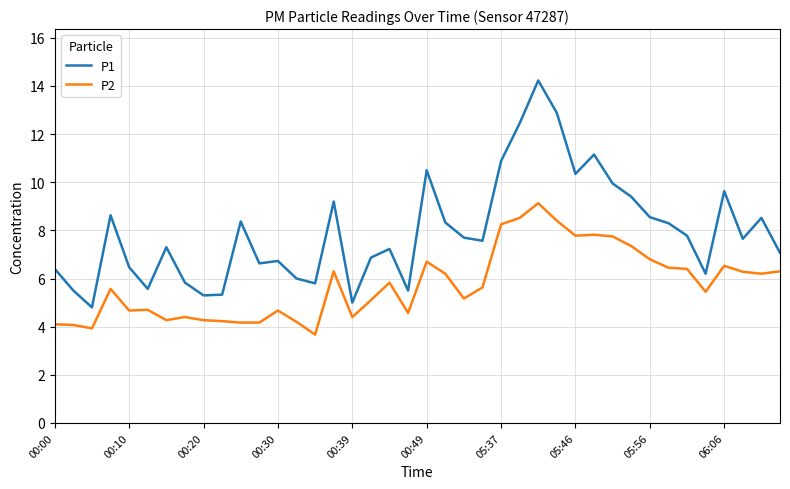

Which series has the widest spread of values?

P1